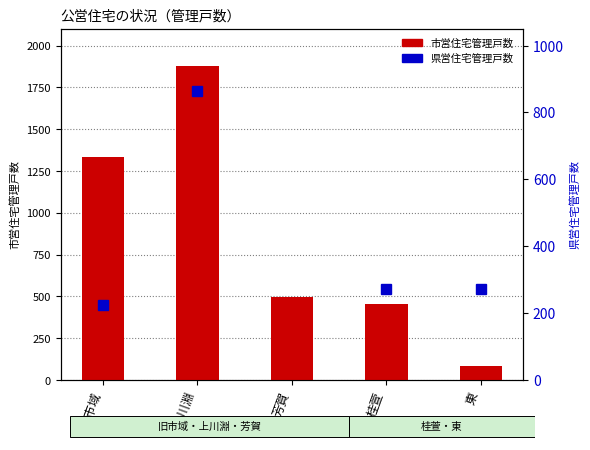

What is the change in value from 旧市域 to 上川淵?

+539